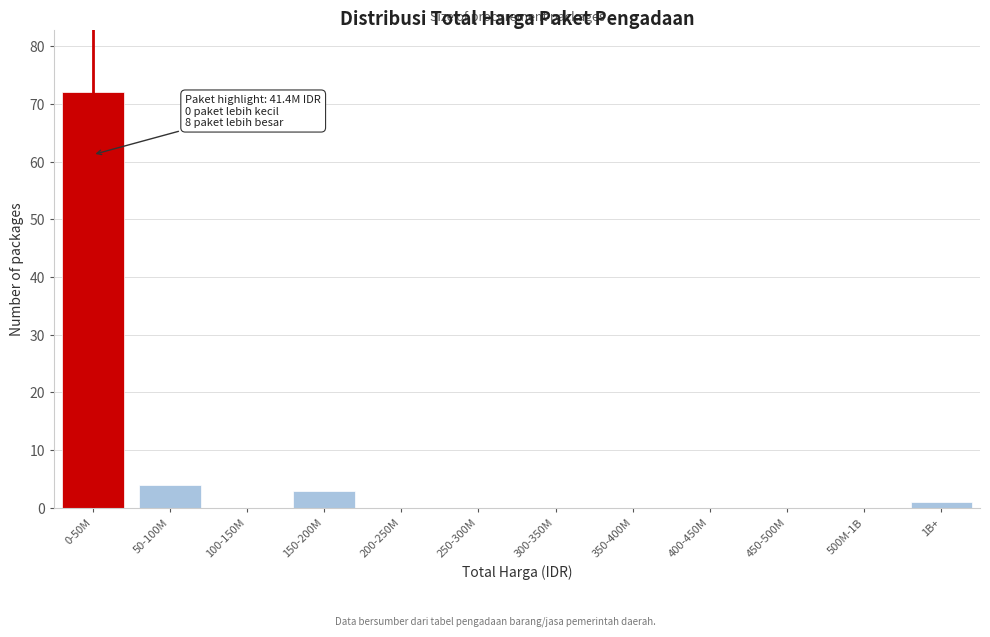

Reading left to right, list all the values displayed in this chart.

0-50M=72	50-100M=4	100-150M=0	150-200M=3	200-250M=0	250-300M=0	300-350M=0	350-400M=0	400-450M=0	450-500M=0	500M-1B=0	1B+=1